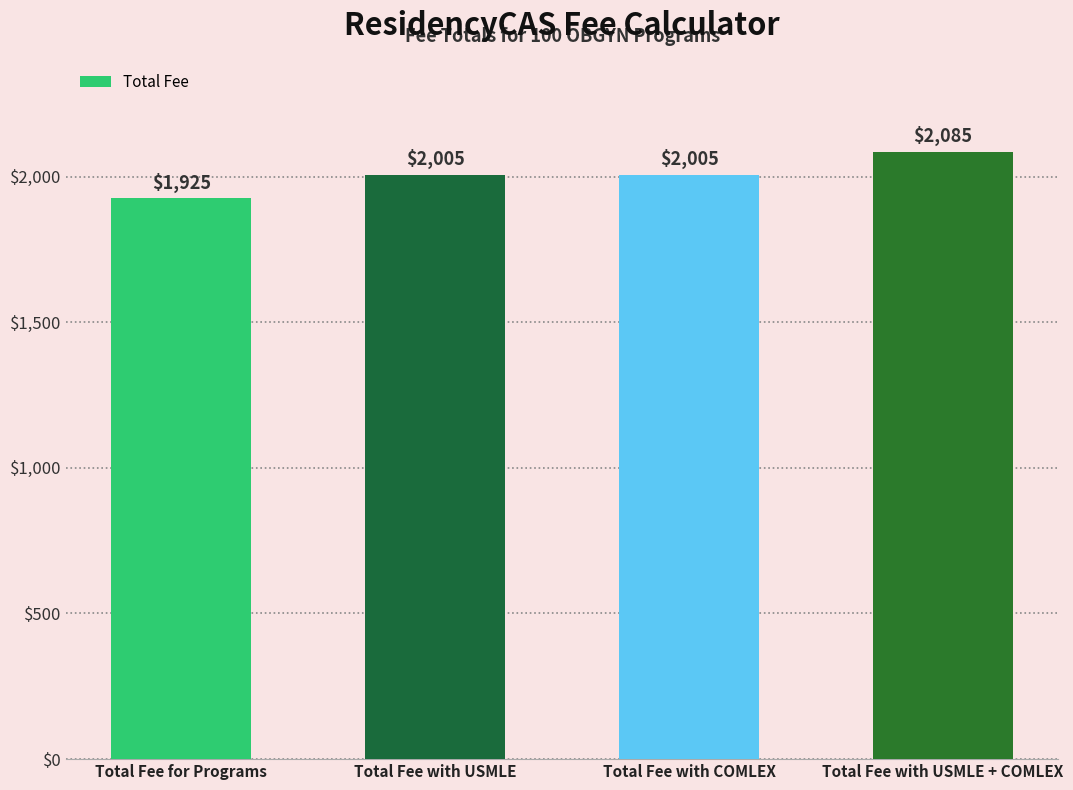

How many data points does each series have?

4